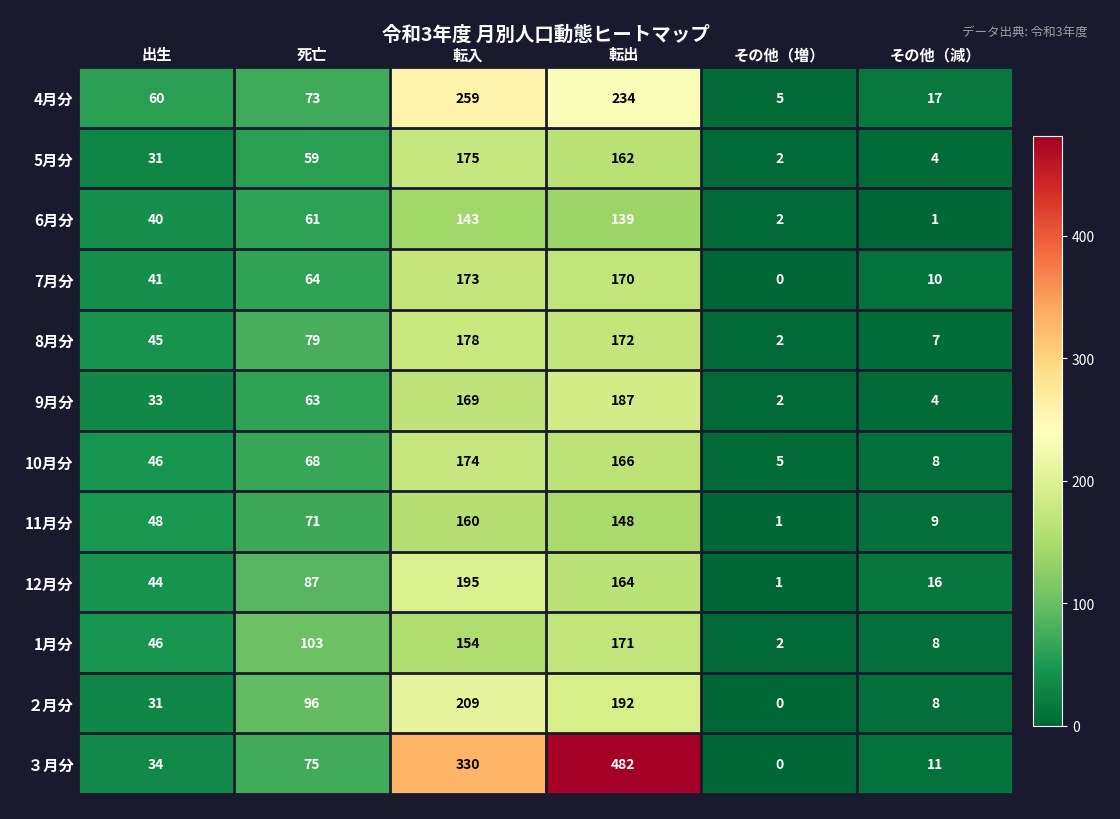

What is the total value across all series at その他（減）?

103